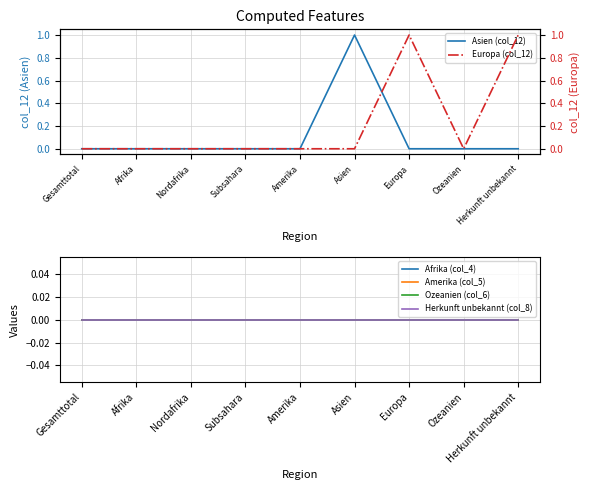

How many distinct data groups are displayed?

6